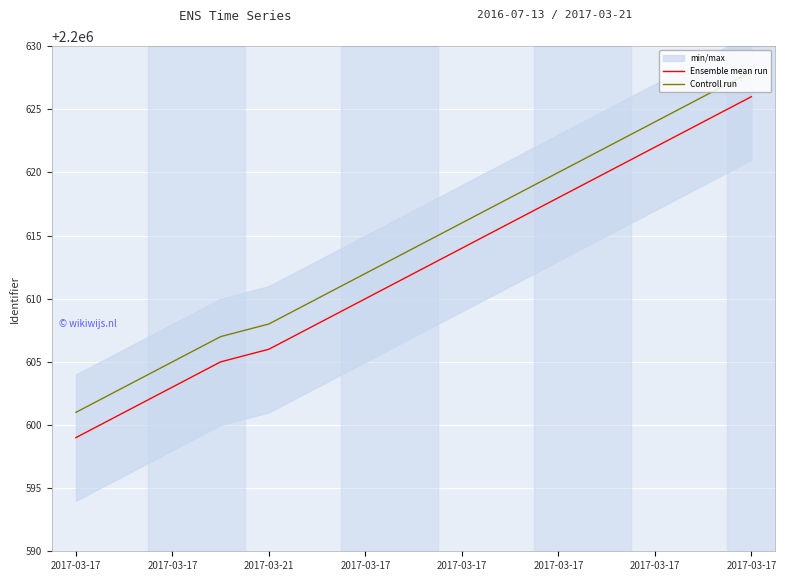

Which series has the widest spread of values?

Ensemble mean run